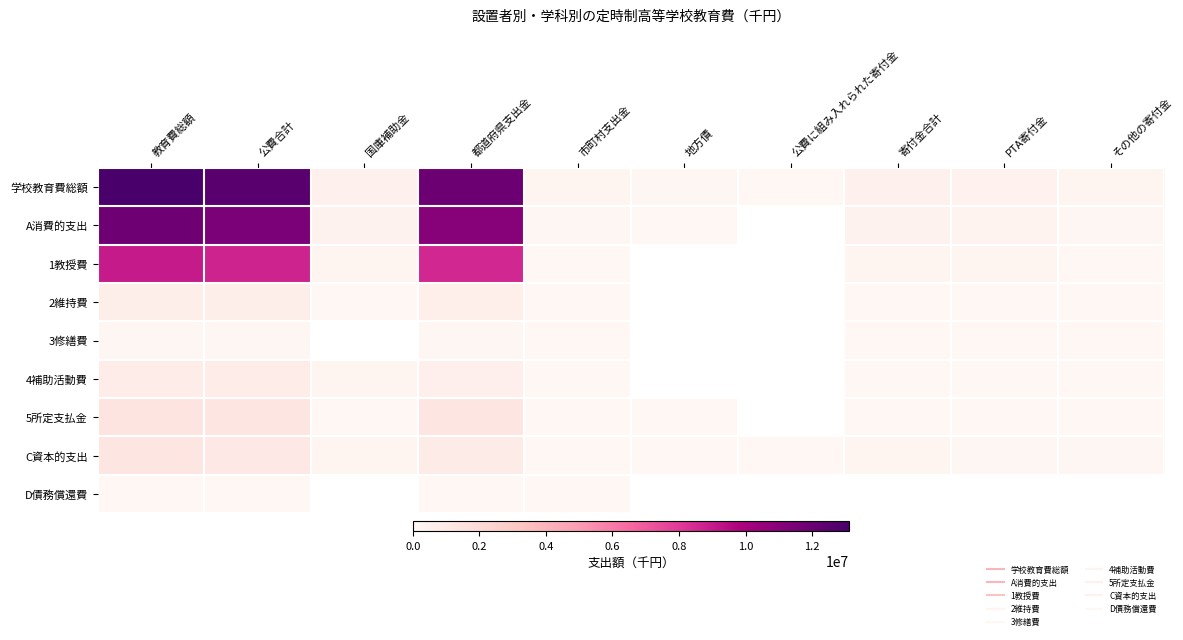

What is the minimum value shown in the chart?

169.0